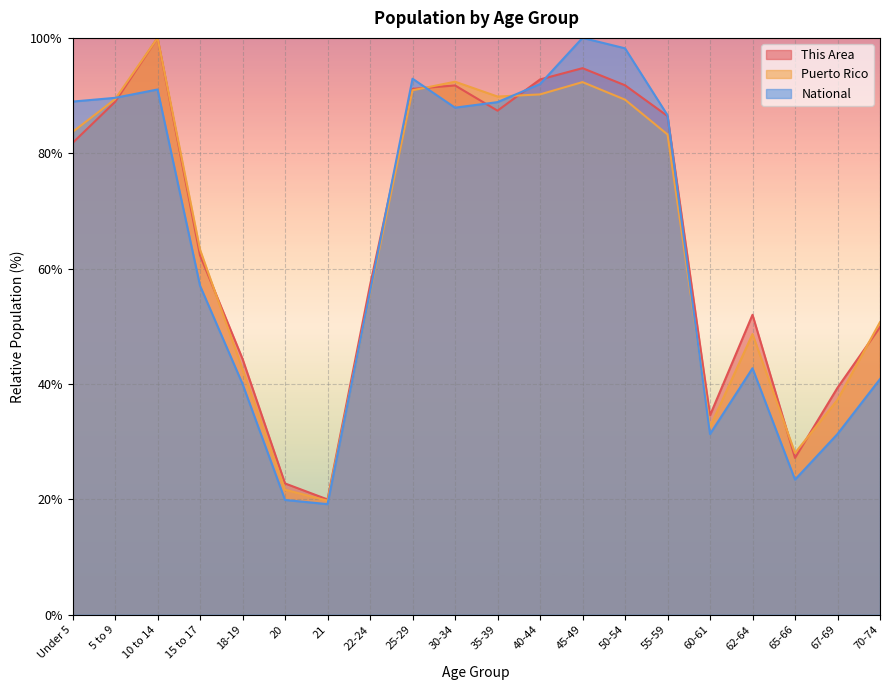

What is the difference between the maximum and minimum values in the Puerto Rico series?

80.2